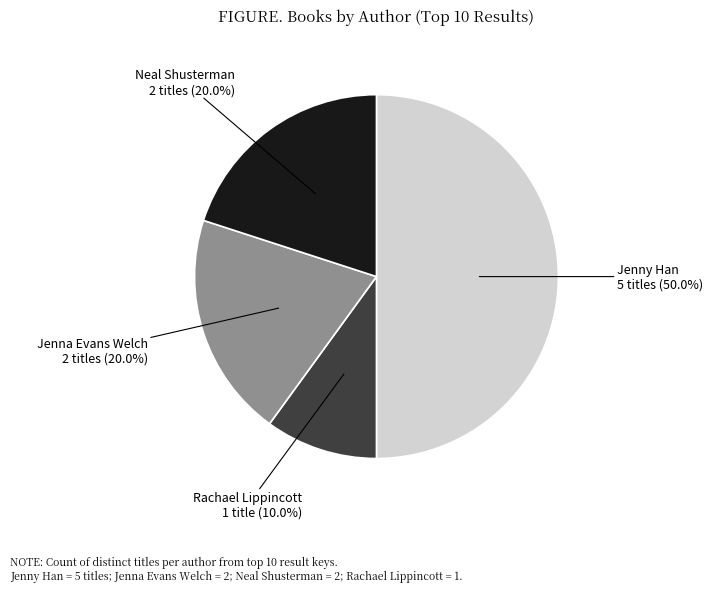

How many segments does this pie chart have?

4